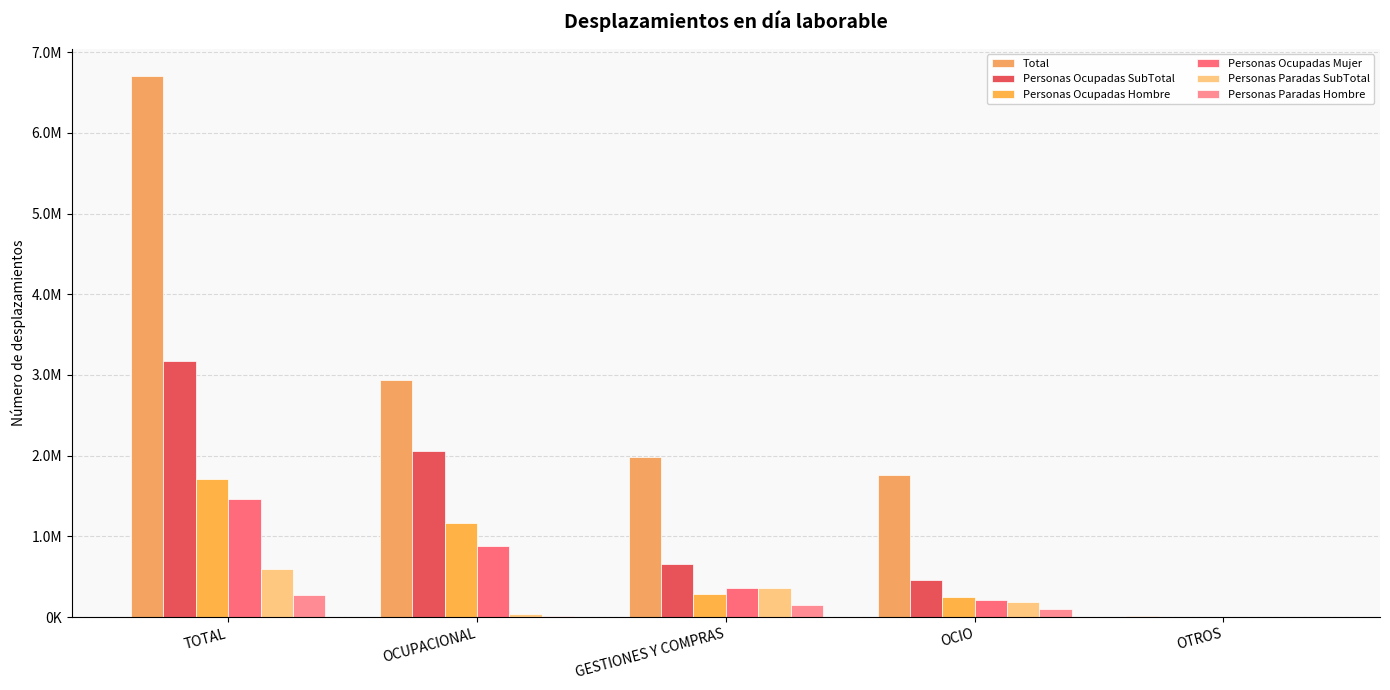

Rank the series at OTROS from highest to lowest value.

Total, Personas Ocupadas SubTotal, Personas Ocupadas Hombre, Personas Paradas SubTotal, Personas Ocupadas Mujer, Personas Paradas Hombre